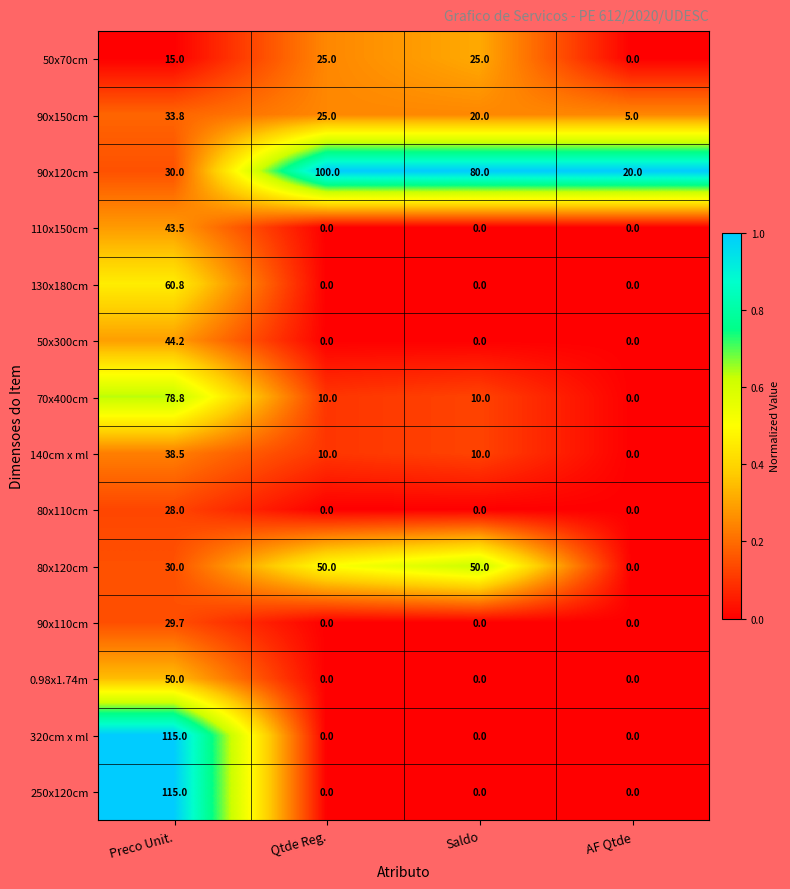

At which label does 70x400cm first exceed 10?

Preco Unit.